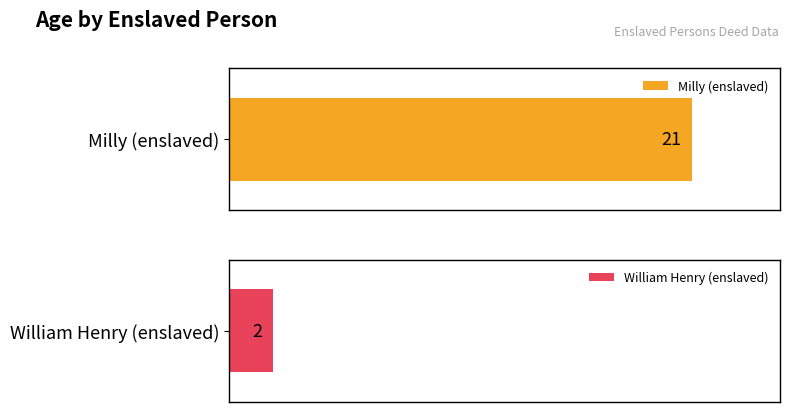

The value at Milly (enslaved) is 33. True or false?

False